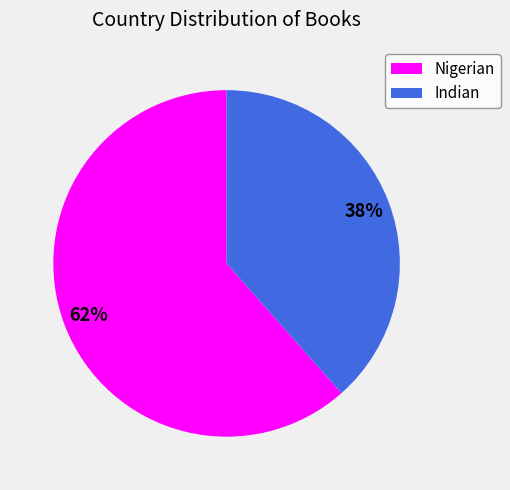

To the nearest percent, what is the average slice percentage?

50%